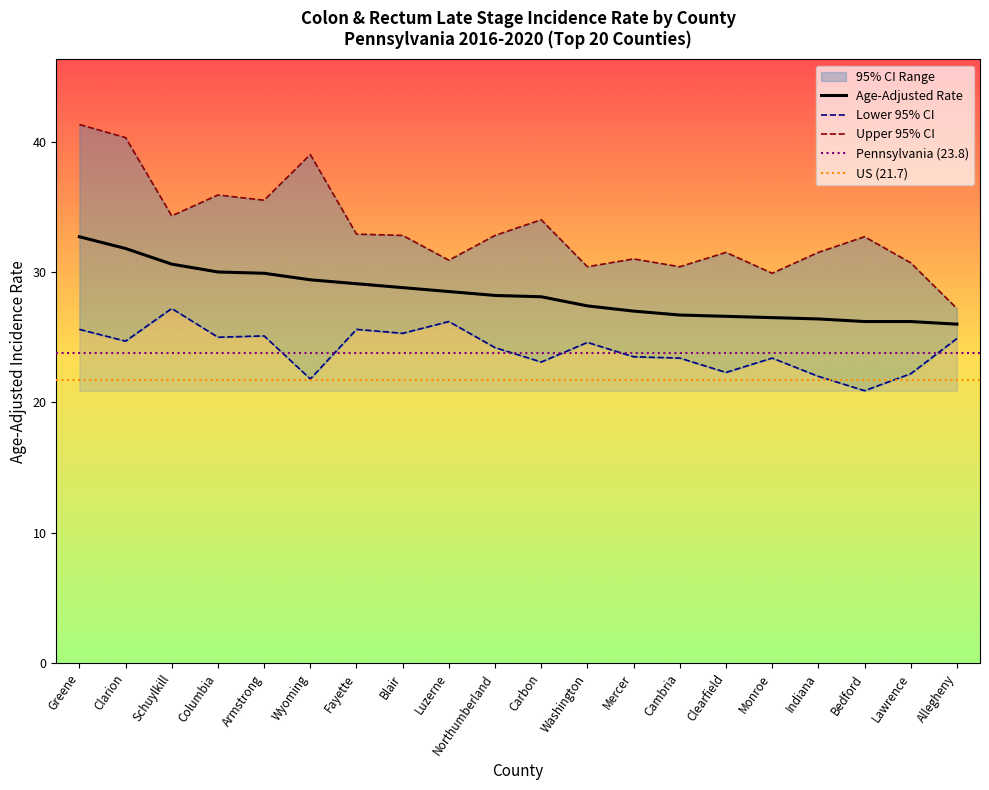

Which category has the lowest value across all series?

Bedford